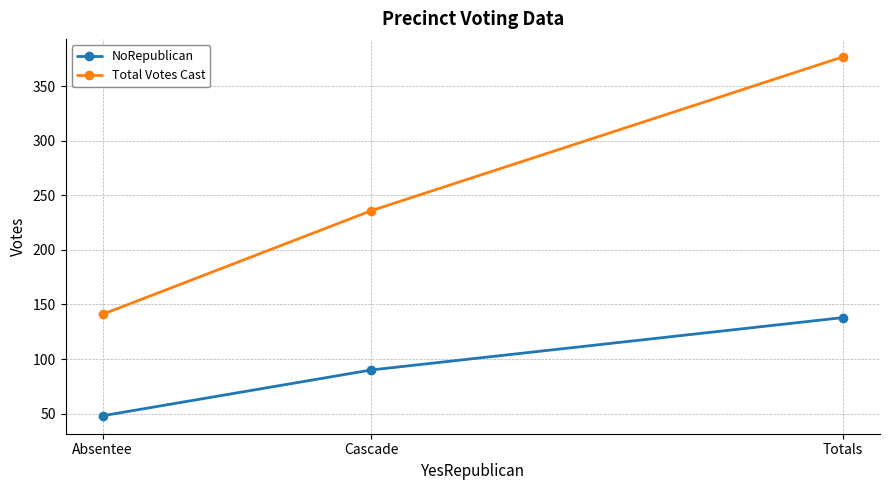

How many categories are shown in the chart?

3